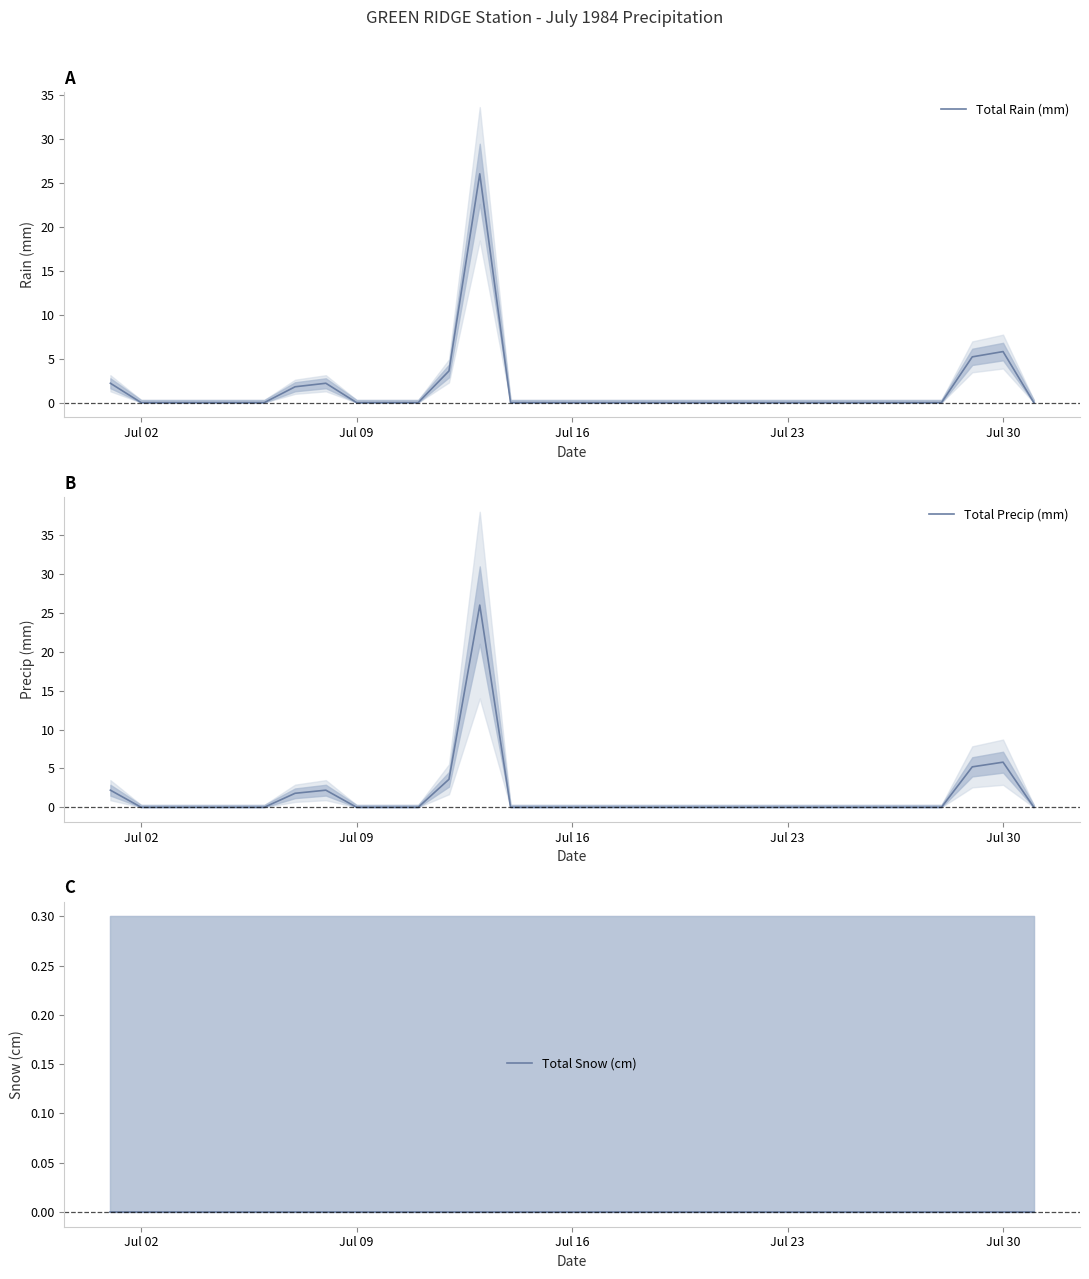

Is it true that Total Rain (mm) equals -9.6 at Jul 23?

False